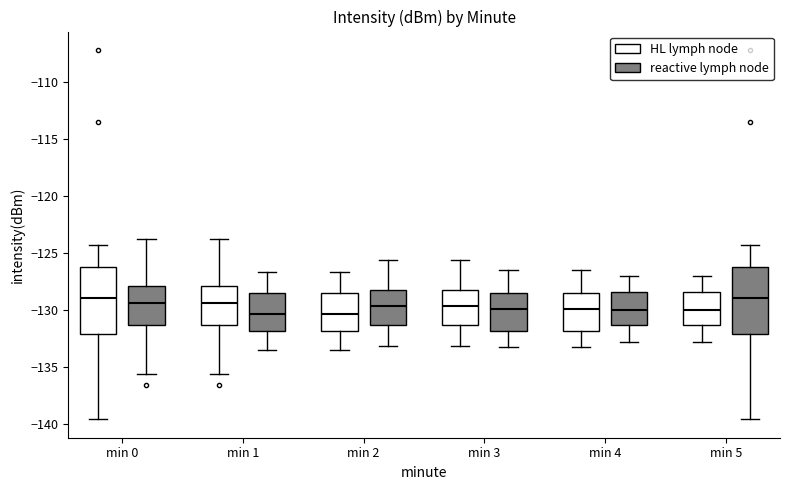

Reading left to right, transcribe this box plot: for each box, give where its median line is, the range the box spans, and where its two whiskers end, as read against the y-axis. The values are not printed on the chart, so give them approximately, as read against the axis.

min 0 (HL lymph node): median -129.0, box -132.0 to -126.0, whiskers -139.5 to -124.5
min 0 (reactive lymph node): median -129.5, box -131.5 to -128.0, whiskers -135.5 to -124.0
min 1 (HL lymph node): median -129.5, box -131.5 to -128.0, whiskers -135.5 to -124.0
min 1 (reactive lymph node): median -130.5, box -132.0 to -128.5, whiskers -133.5 to -126.5
min 2 (HL lymph node): median -130.5, box -132.0 to -128.5, whiskers -133.5 to -126.5
min 2 (reactive lymph node): median -129.5, box -131.5 to -128.0, whiskers -133.0 to -125.5
min 3 (HL lymph node): median -129.5, box -131.5 to -128.0, whiskers -133.0 to -125.5
min 3 (reactive lymph node): median -130.0, box -132.0 to -128.5, whiskers -133.5 to -126.5
min 4 (HL lymph node): median -130.0, box -132.0 to -128.5, whiskers -133.5 to -126.5
min 4 (reactive lymph node): median -130.0, box -131.5 to -128.5, whiskers -133.0 to -127.0
min 5 (HL lymph node): median -130.0, box -131.5 to -128.5, whiskers -133.0 to -127.0
min 5 (reactive lymph node): median -129.0, box -132.0 to -126.0, whiskers -139.5 to -124.5